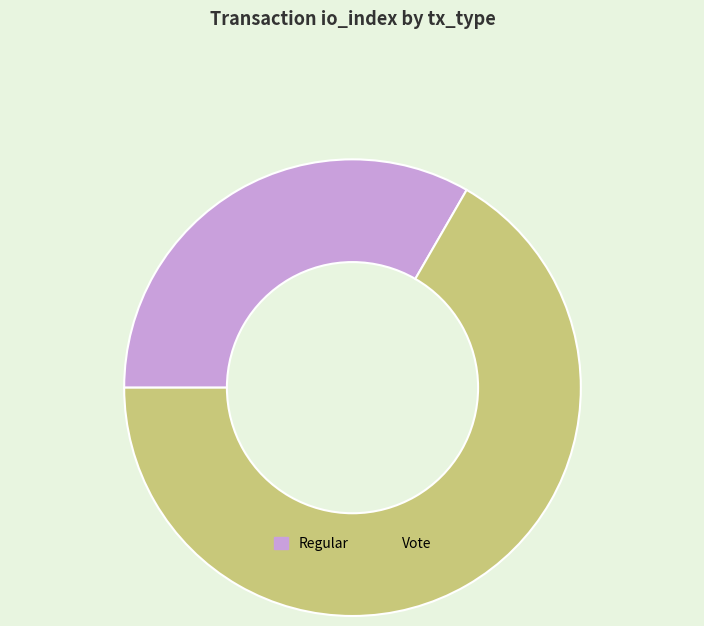

Rank the categories by value from highest to lowest.

Vote, Regular